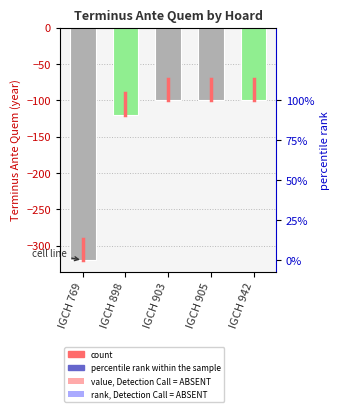

What is the value of the 4th bar from the left?

-100